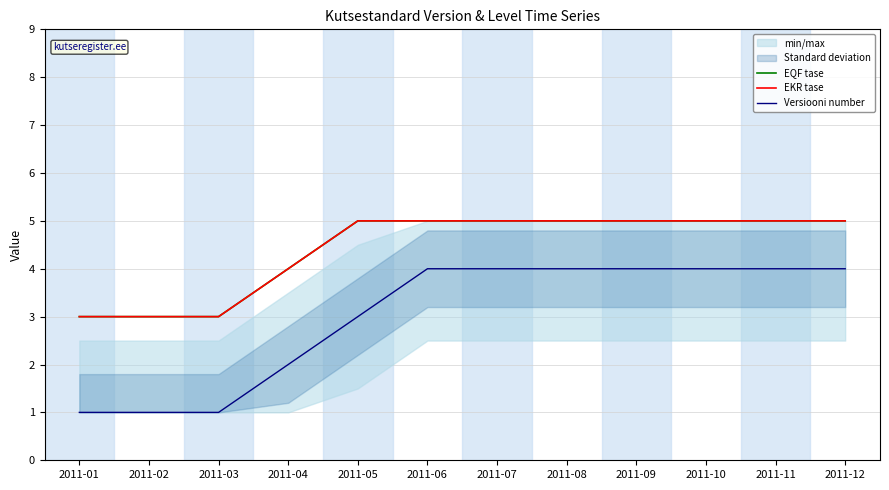

Which category has the highest value across all series?

2011-05